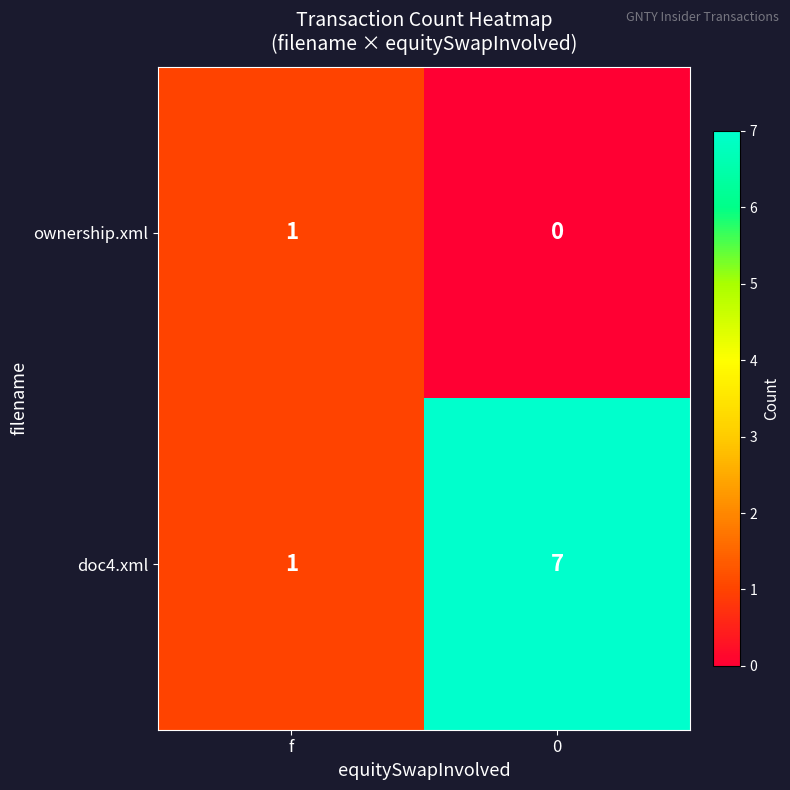

Between f and 0, which series saw the biggest shift?

doc4.xml